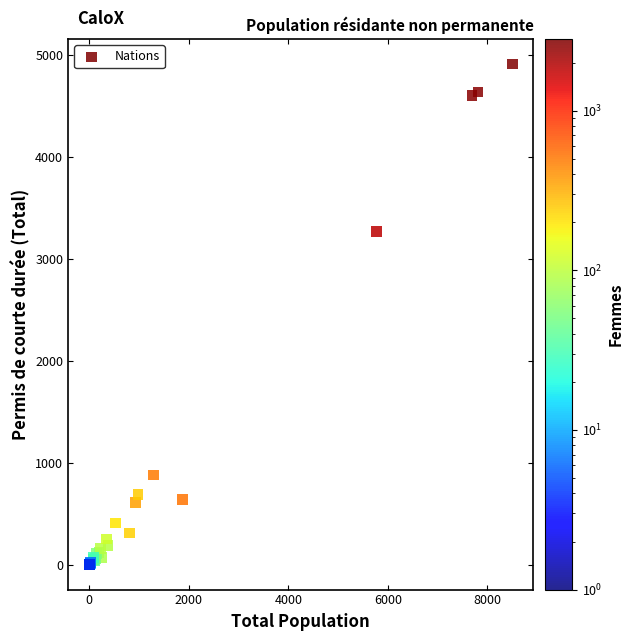

What Y value in the scatter plot is closest to 2453?

3262